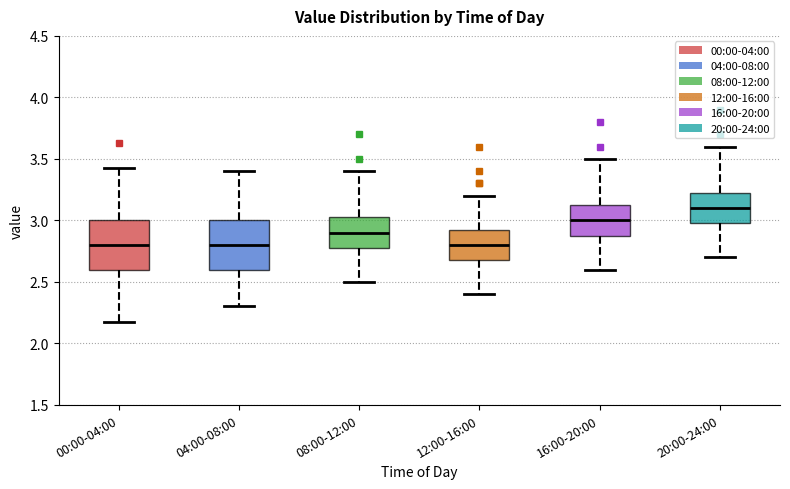

Reading left to right, read every box against the y-axis: the position of its median line, the range the box covers, and the ends of its whiskers. The values are not printed on the chart, so give them approximately, as read against the axis.

00:00-04:00: median 2.80, box 2.60 to 3.00, whiskers 2.15 to 3.45
04:00-08:00: median 2.80, box 2.60 to 3.00, whiskers 2.30 to 3.40
08:00-12:00: median 2.90, box 2.80 to 3.05, whiskers 2.50 to 3.40
12:00-16:00: median 2.80, box 2.70 to 2.95, whiskers 2.40 to 3.20
16:00-20:00: median 3.00, box 2.90 to 3.15, whiskers 2.60 to 3.50
20:00-24:00: median 3.10, box 3.00 to 3.25, whiskers 2.70 to 3.60